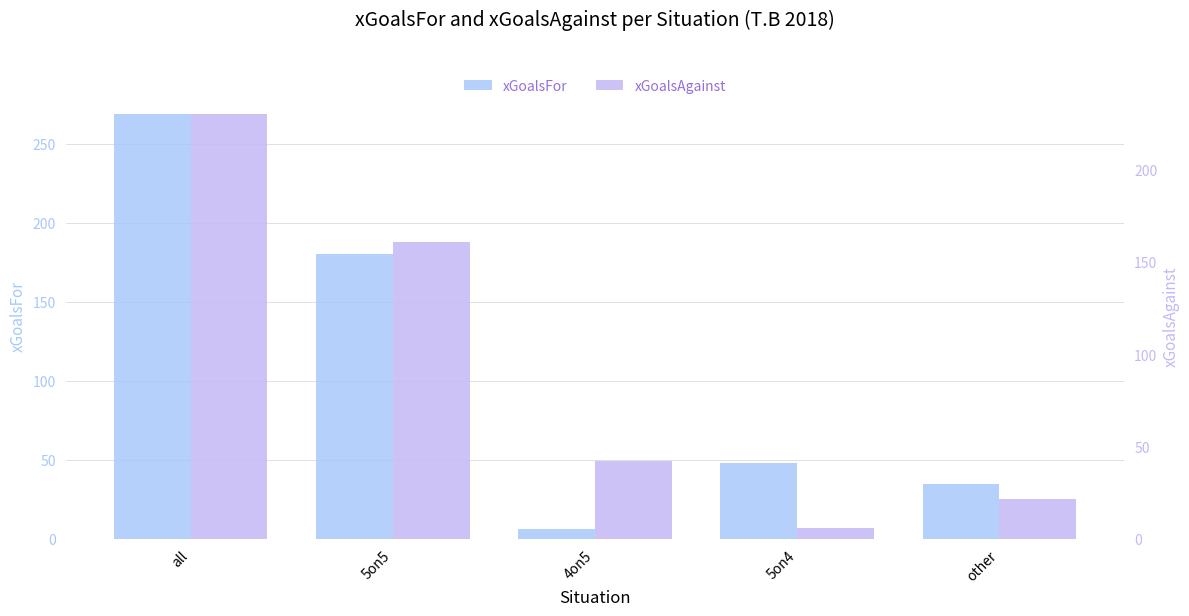

Between all and other, which is larger?

all